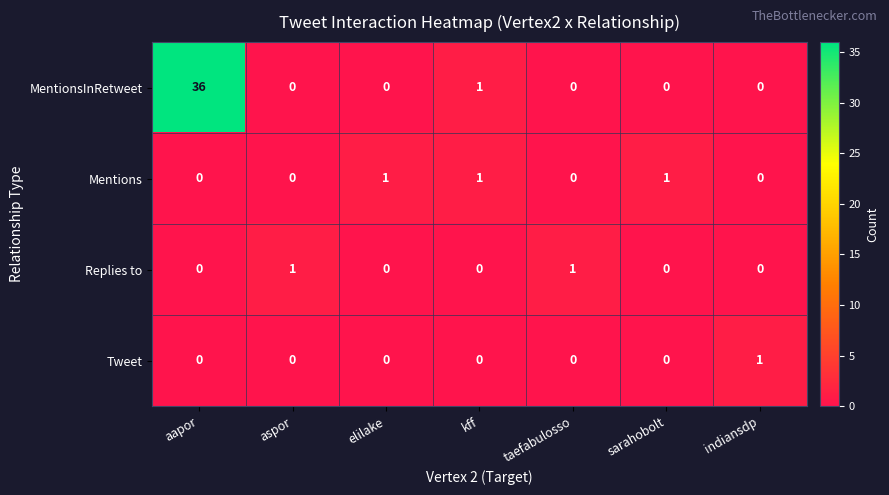

What is the difference between the highest and lowest values at kff?

1